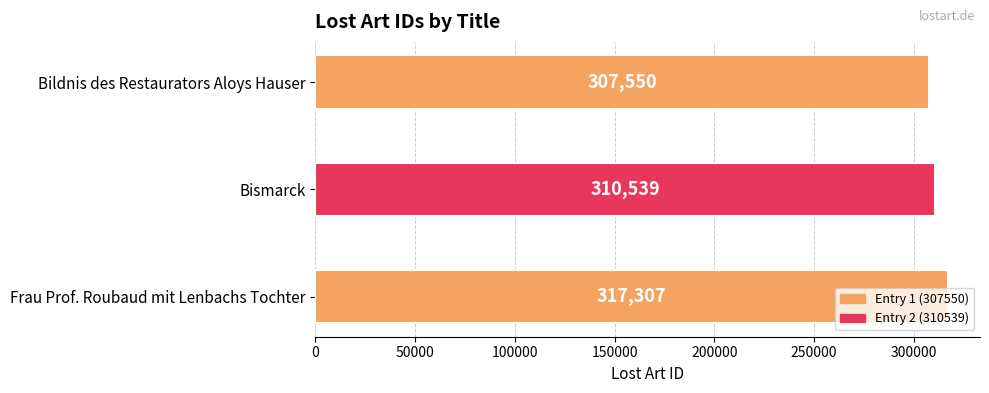

The chart shows a value of 443686 at Bismarck. True or false?

False